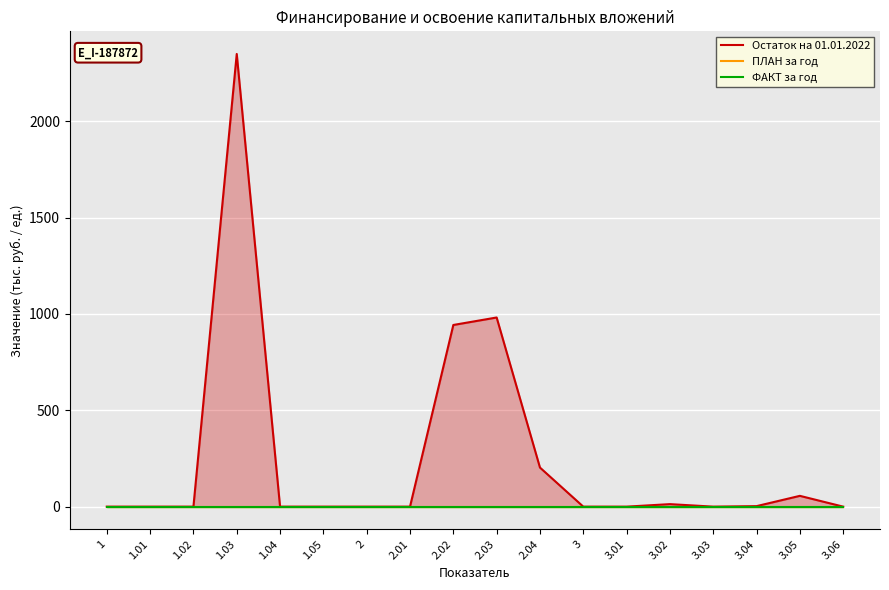

The value of Остаток на 01.01.2022 at 3.03 is 0.0. True or false?

True